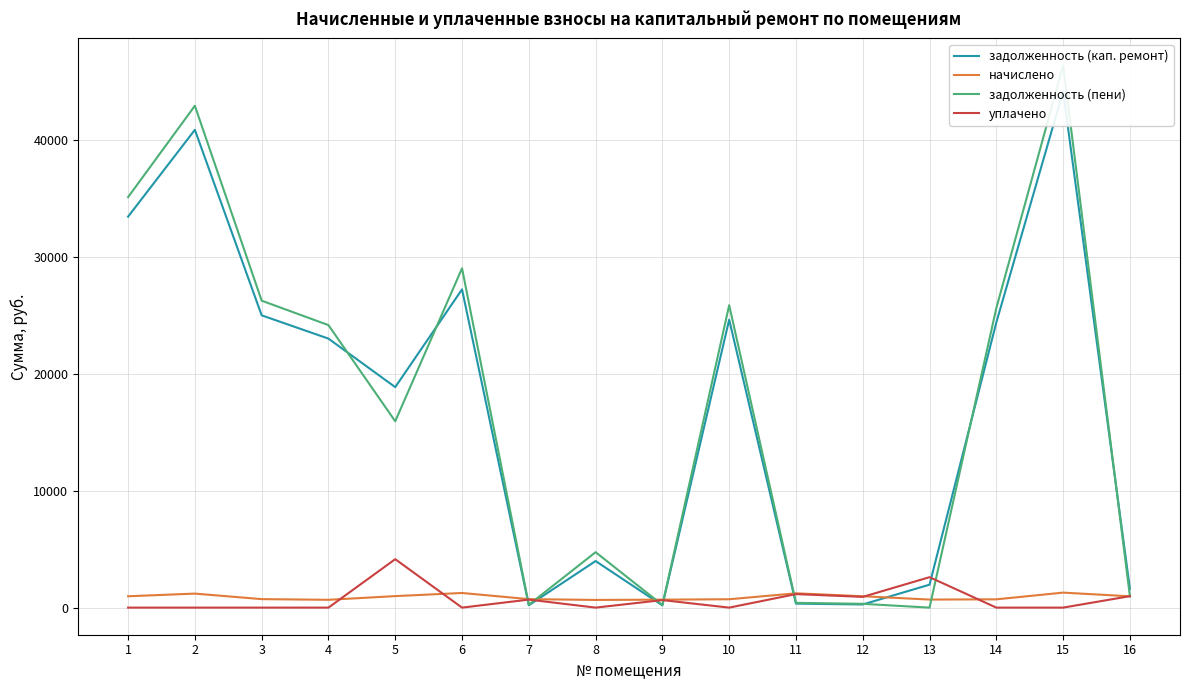

What is the difference between the maximum and minimum values in the начислено series?

625.2